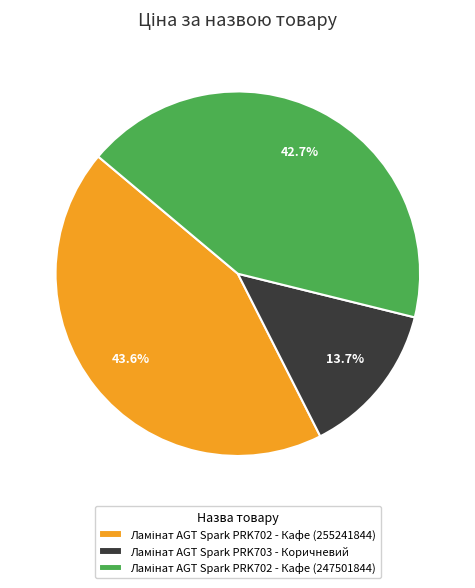

Does any single category account for the majority?

No